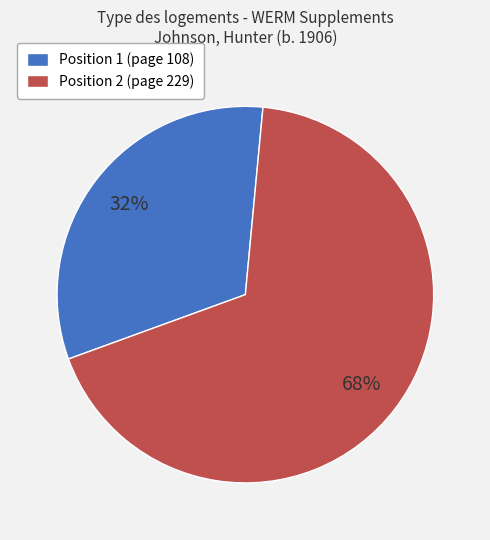

Which category has the biggest portion of the pie?

Position 2 (page 229)